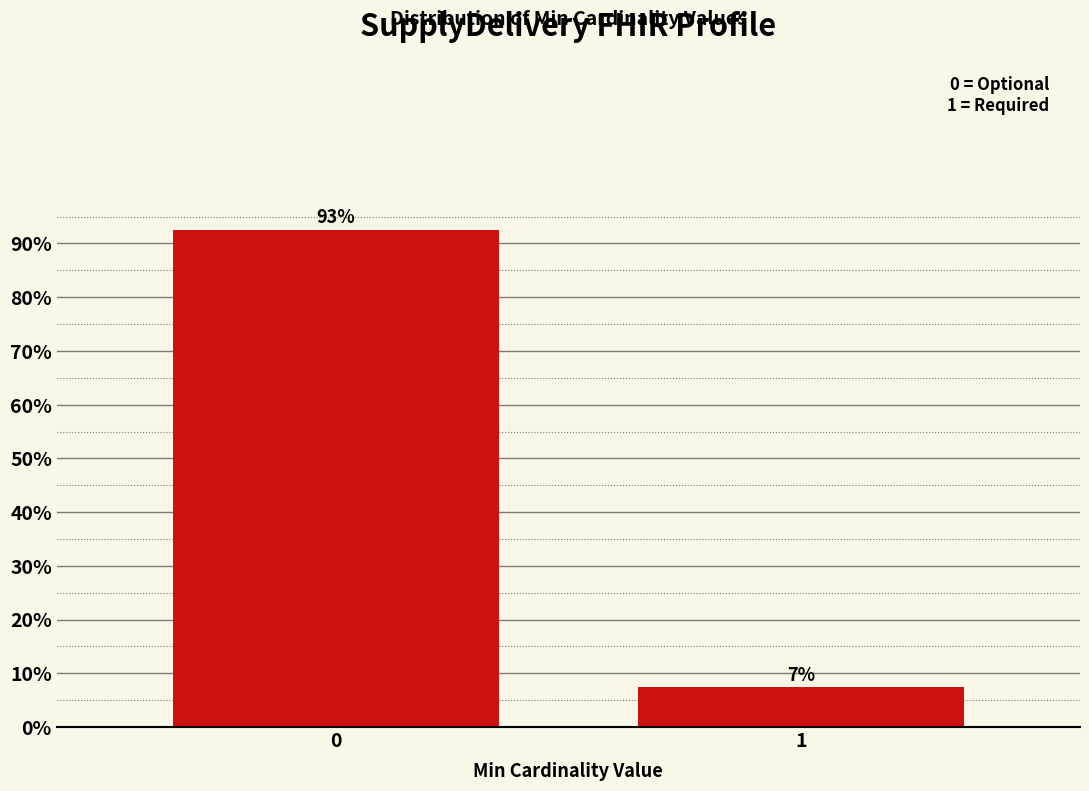

List the labels in order of value, smallest first.

1, 0